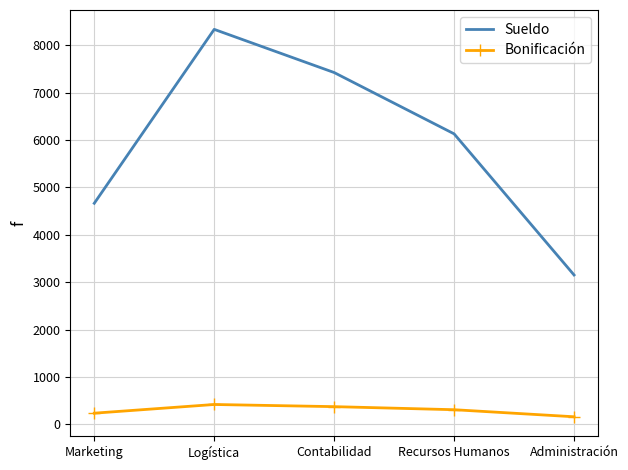

Which series changed the most between Logística and Administración?

Sueldo